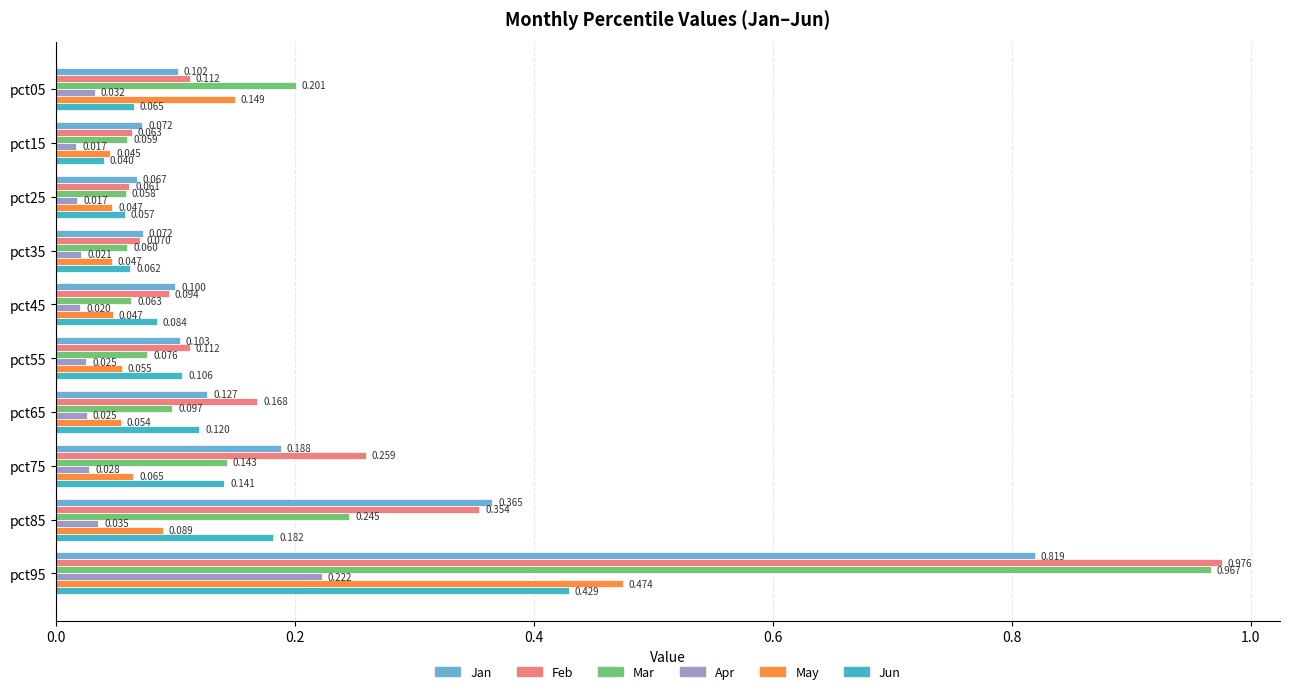

Which series has the widest spread of values?

Feb